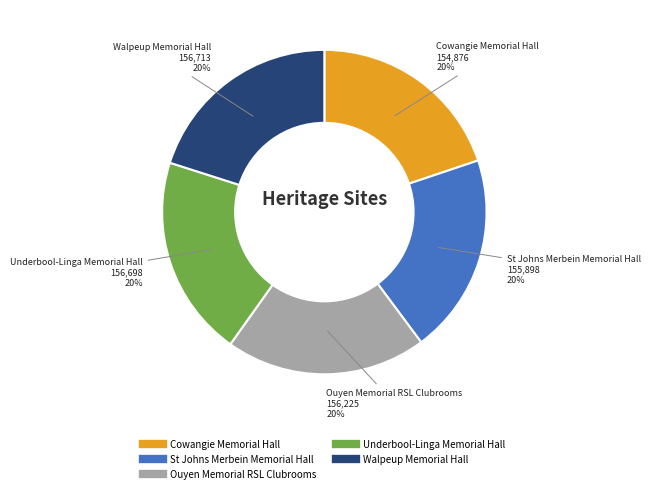

How many segments does this pie chart have?

5